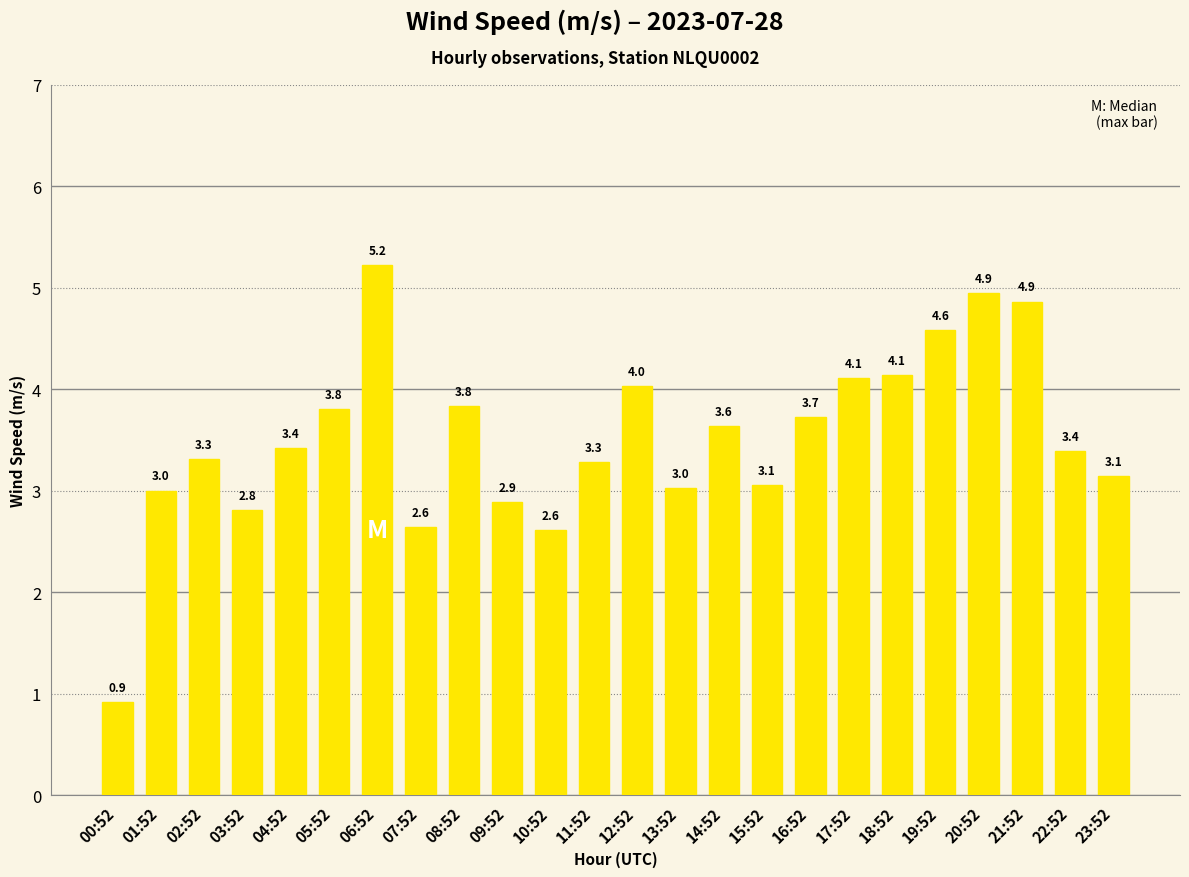

What is the label of the 8th bar from the left?

07:52